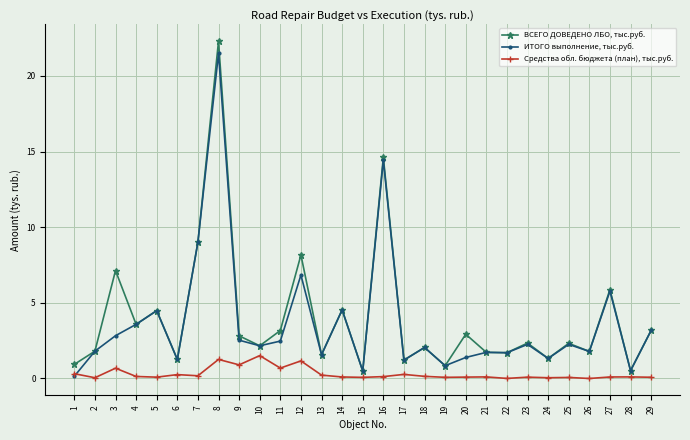

Which series has the widest spread of values?

ВСЕГО ДОВЕДЕНО ЛБО, тыс.руб.